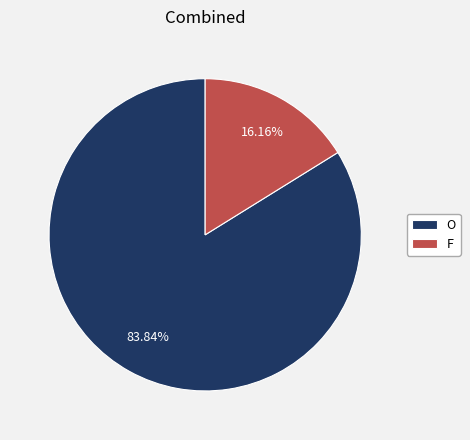

How many slices are in this pie chart?

2